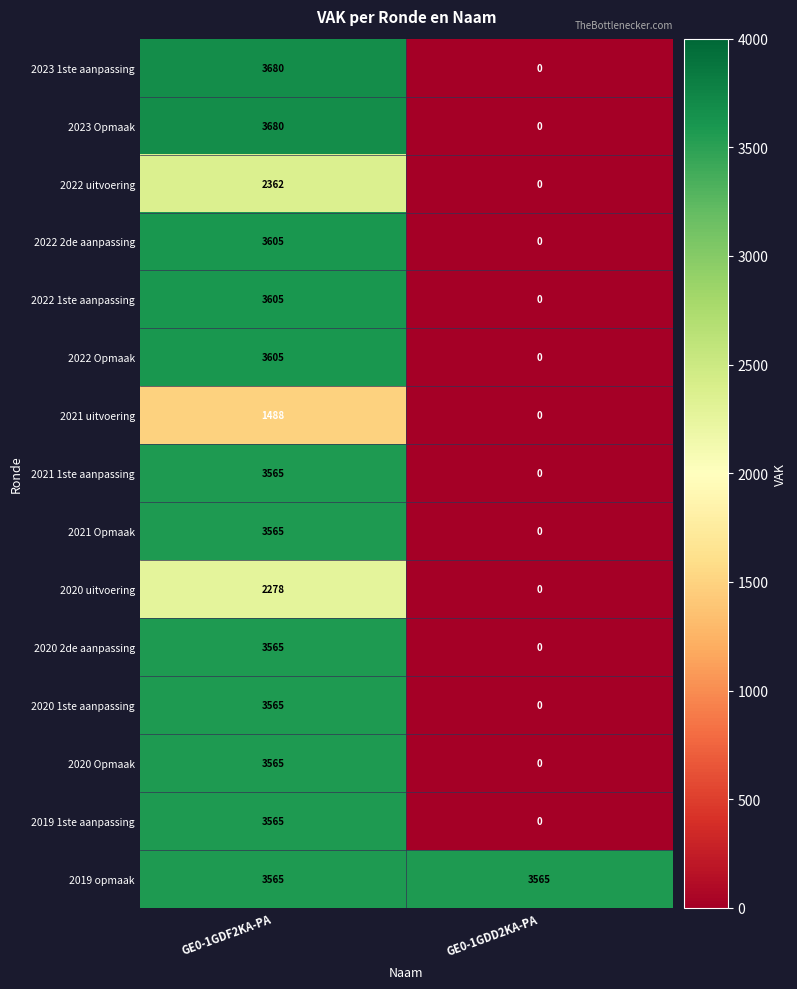

Is it true that 2020 Opmaak equals 3565 at GE0-1GDF2KA-PA?

True